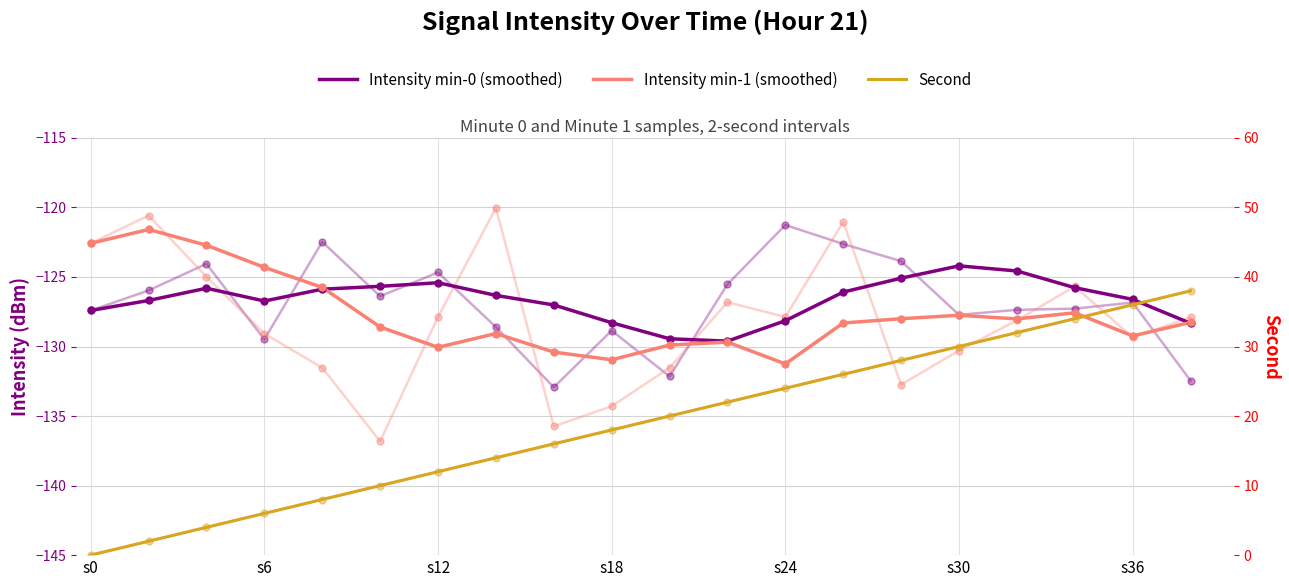

Count the number of data series in this chart.

3